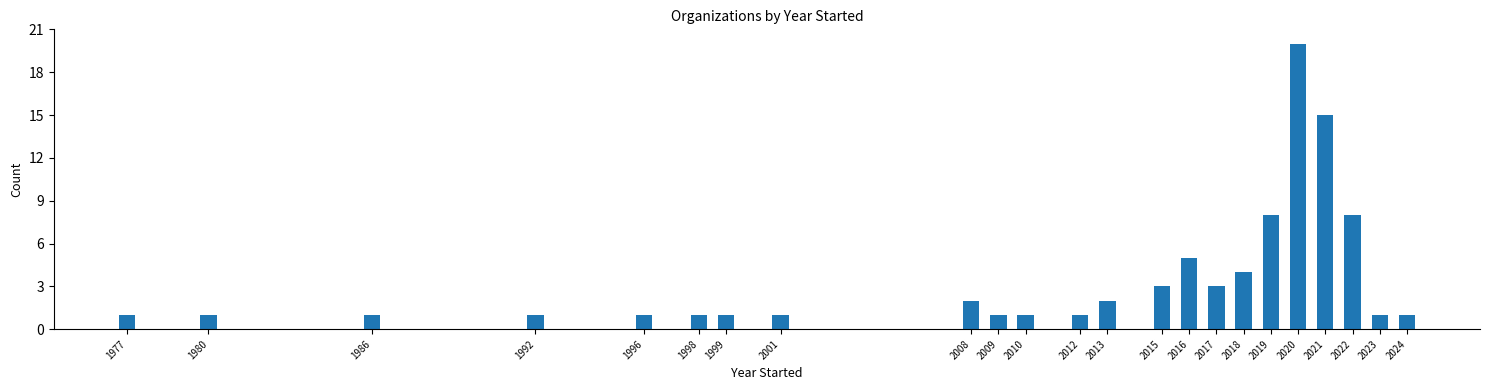

Reading right to left, list all the values displayed in this chart.

1	1	8	15	20	8	4	3	5	3	2	1	1	1	2	1	1	1	1	1	1	1	1